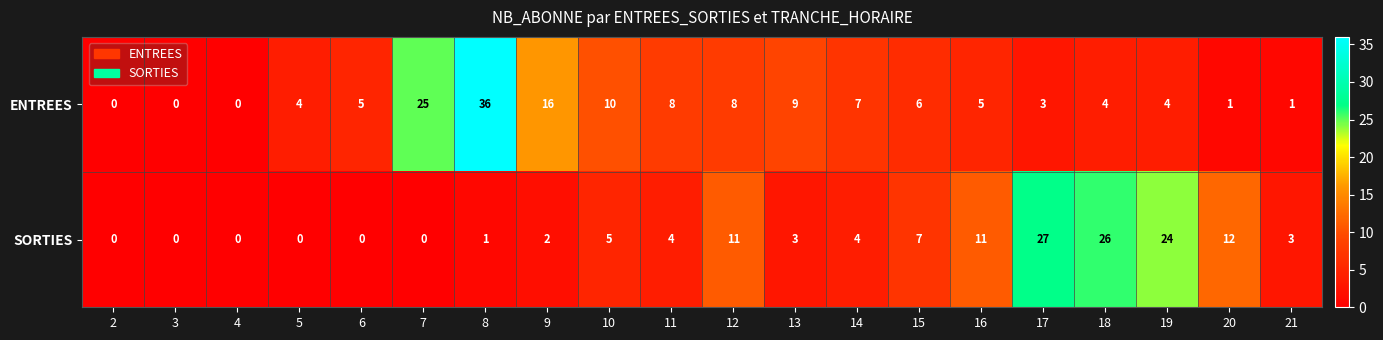

Where does the SORTIES series first go above 4?

10